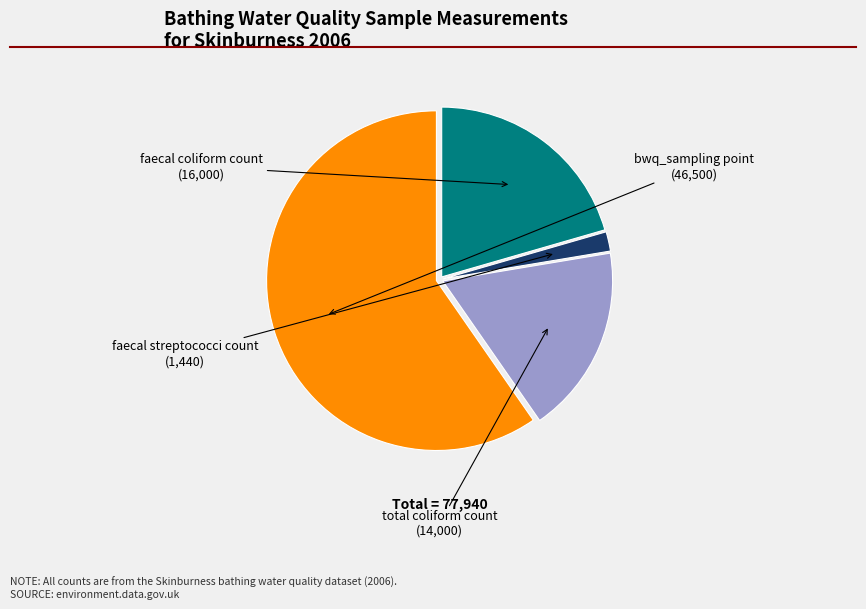

Combined, do total coliform count and faecal coliform count account for over 50%?

No